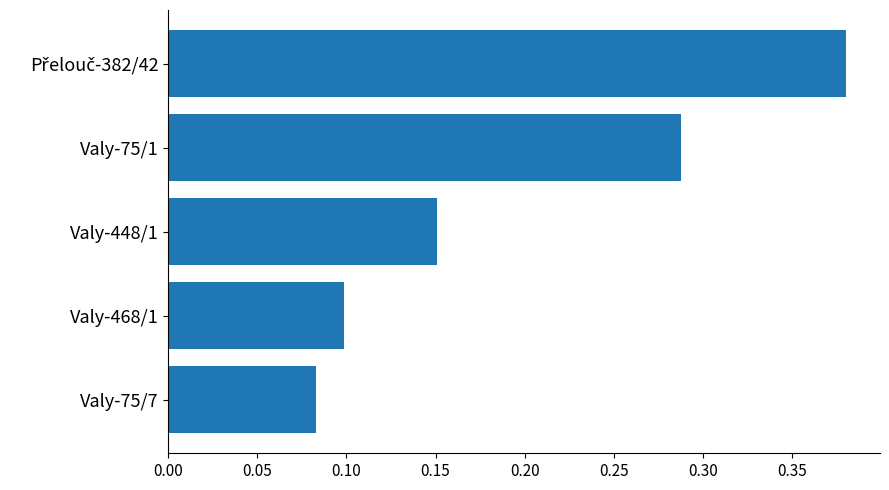

Count the number of categories in the chart.

5